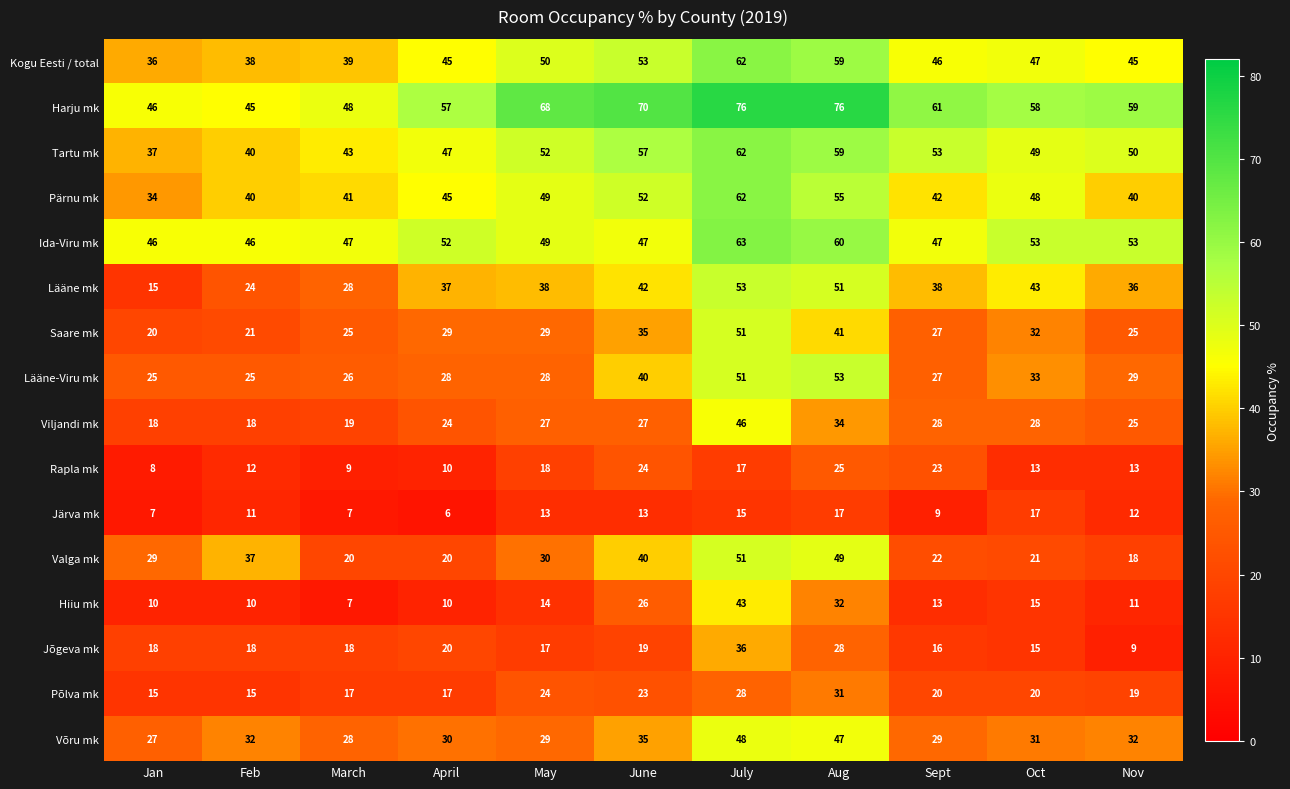

Is it true that Lääne mk equals 50 at May?

False